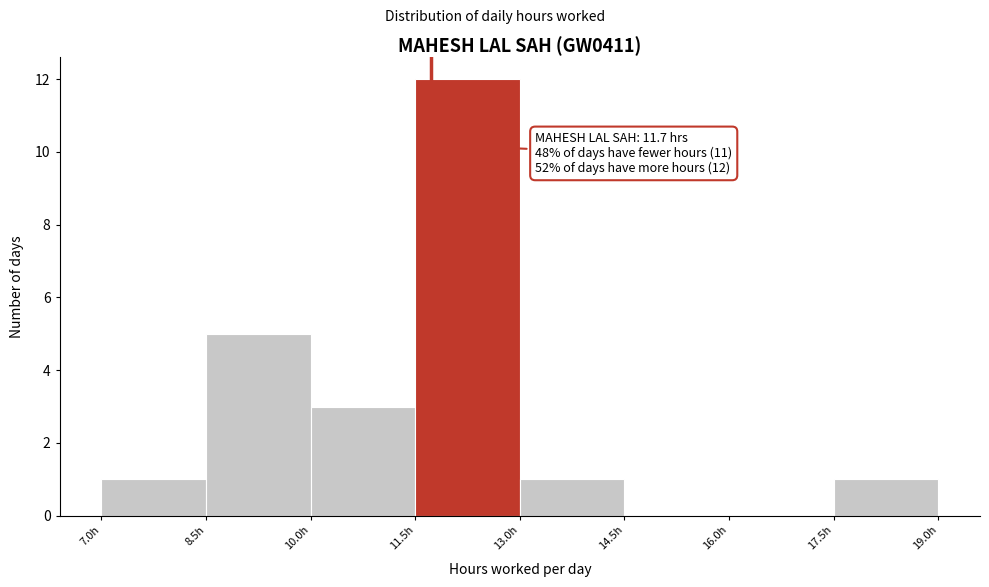

Which range on the x-axis has the tallest bar?

11.5 to 13.0